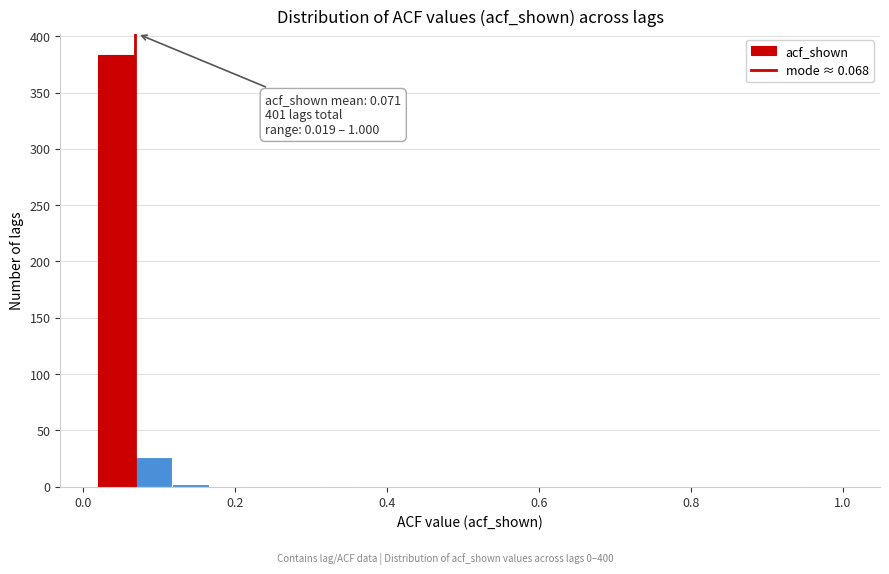

Read against the x-axis, roughly where is the centre of the tallest bar?

0.04